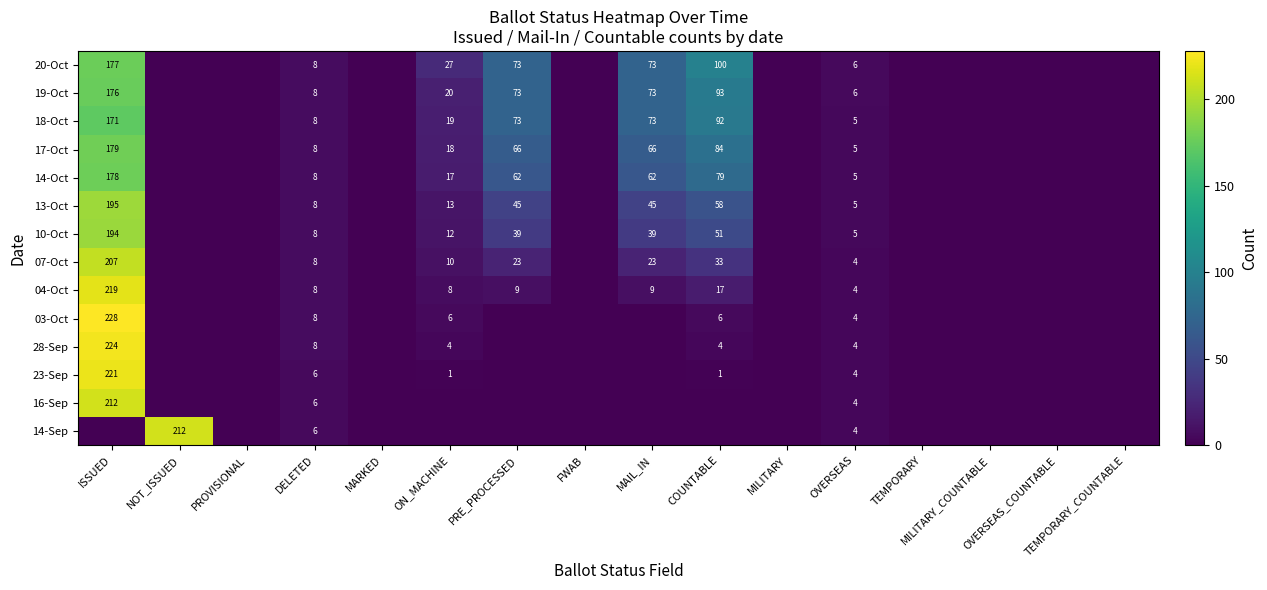

At which category is the sum across all series the highest?

ISSUED